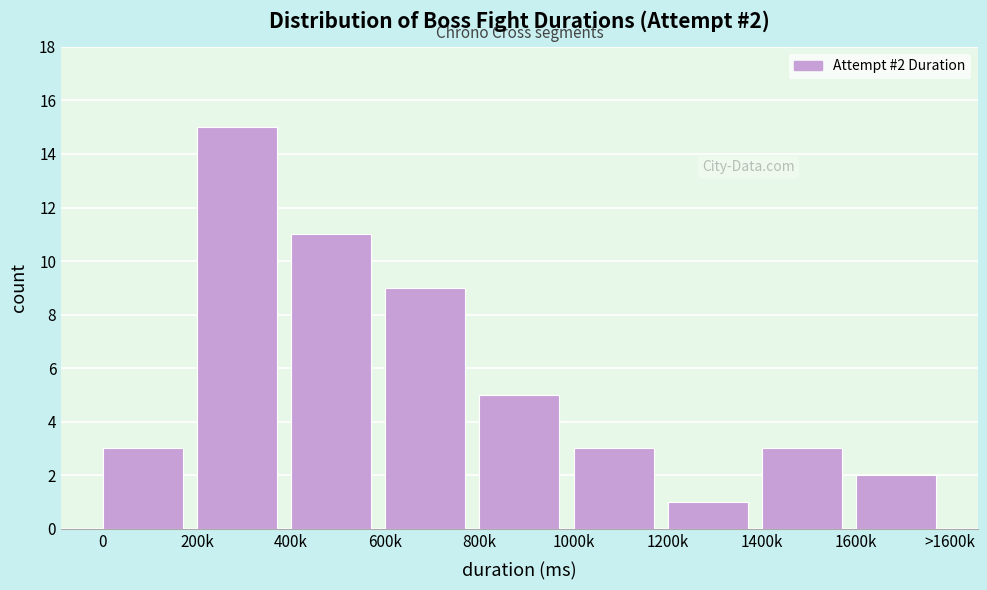

Reading left to right, what are all the values shown in this chart?

0=3	200k=15	400k=11	600k=9	800k=5	1000k=3	1200k=1	1400k=3	1600k=2